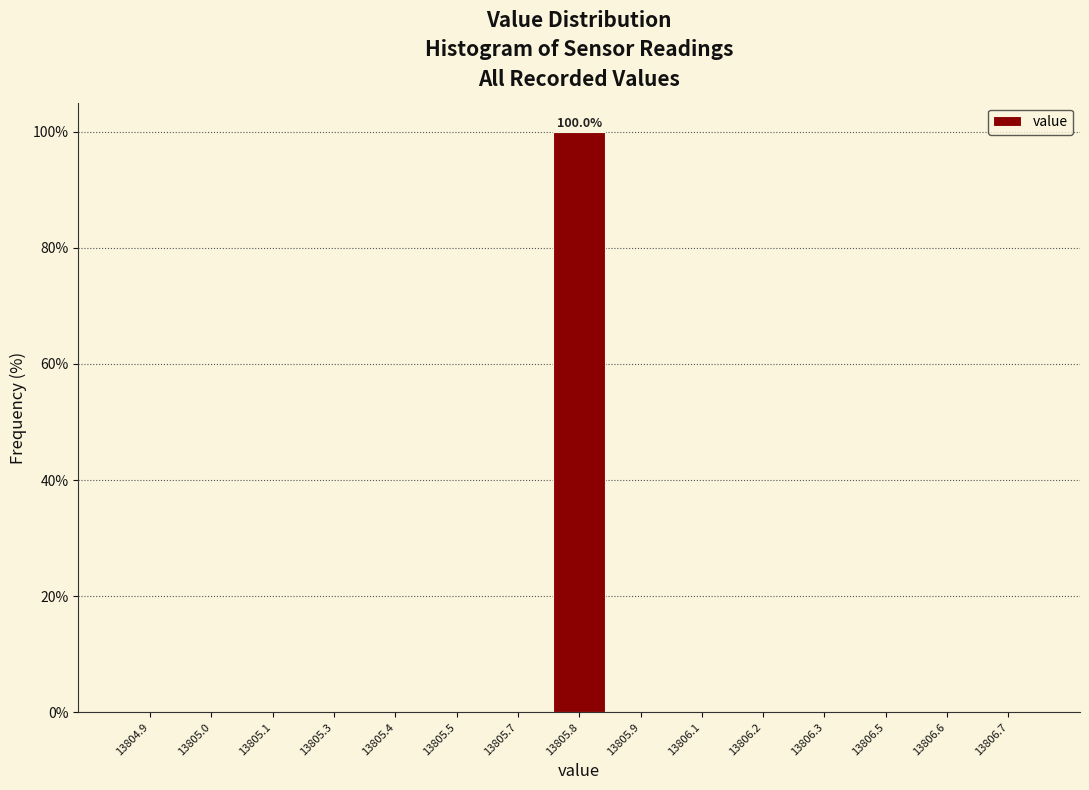

Reading left to right, what are all the values shown in this chart?

13804.9=0	13805.0=0	13805.1=0	13805.3=0	13805.4=0	13805.5=0	13805.7=0	13805.8=100	13805.9=0	13806.1=0	13806.2=0	13806.3=0	13806.5=0	13806.6=0	13806.7=0